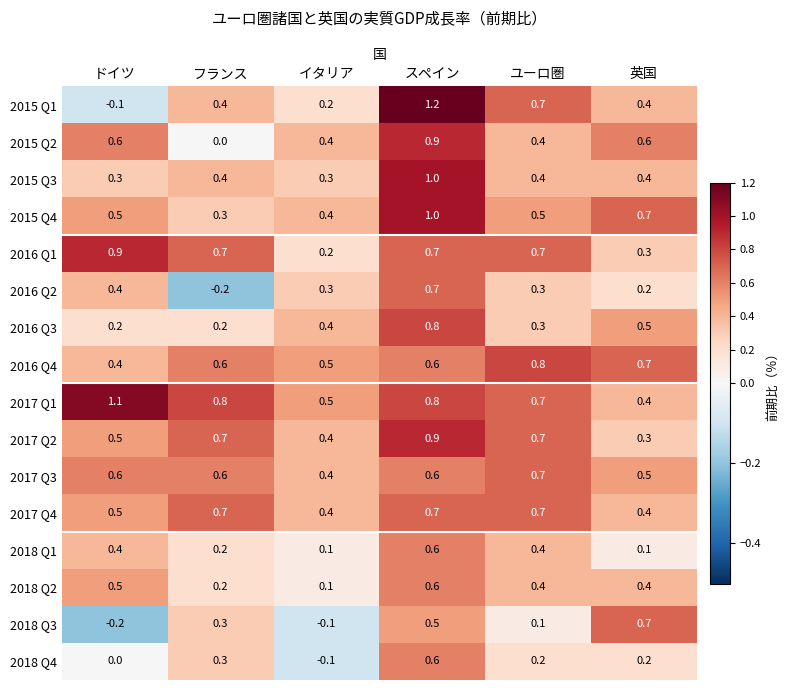

What is the minimum value for 2017 Q1?

0.4